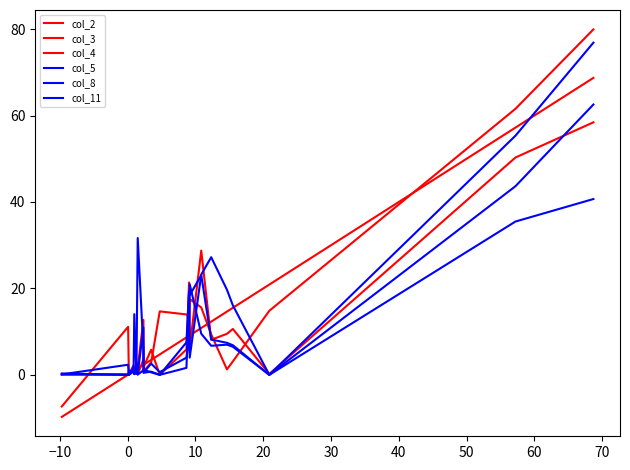

Does the chart have visible grid lines?

No